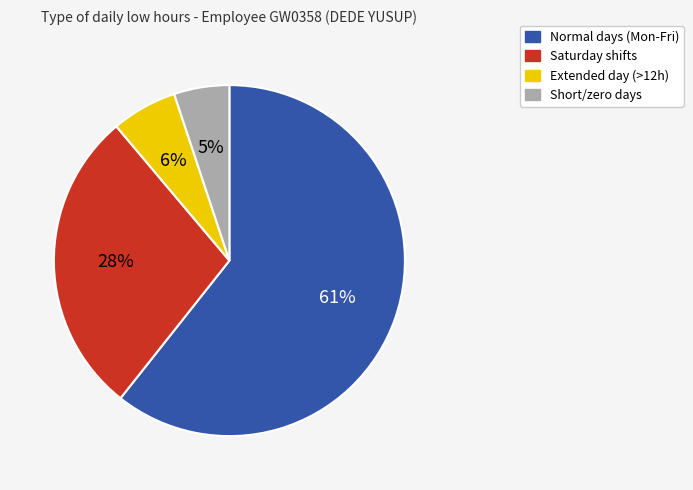

To the nearest percent, what is the average slice percentage?

25%